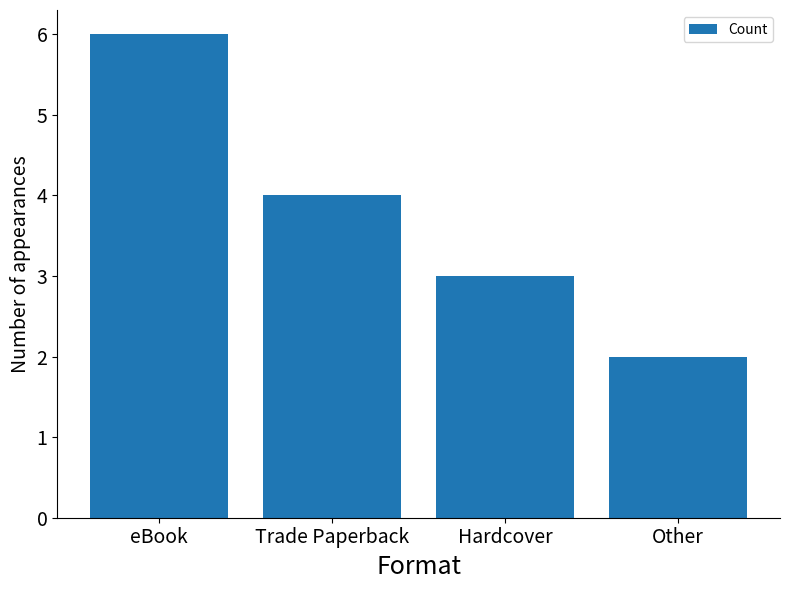

What is the change in value from eBook to Trade Paperback?

-2